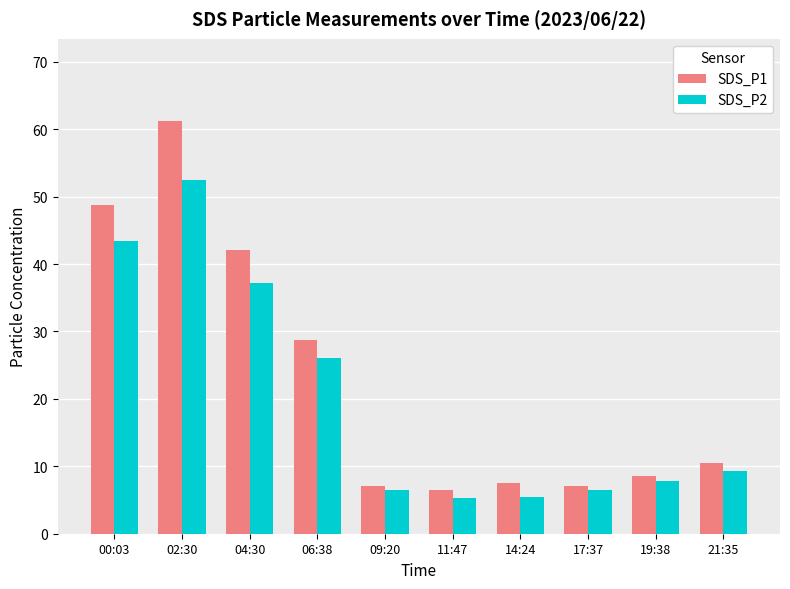

What position from the left is 19:38?

9